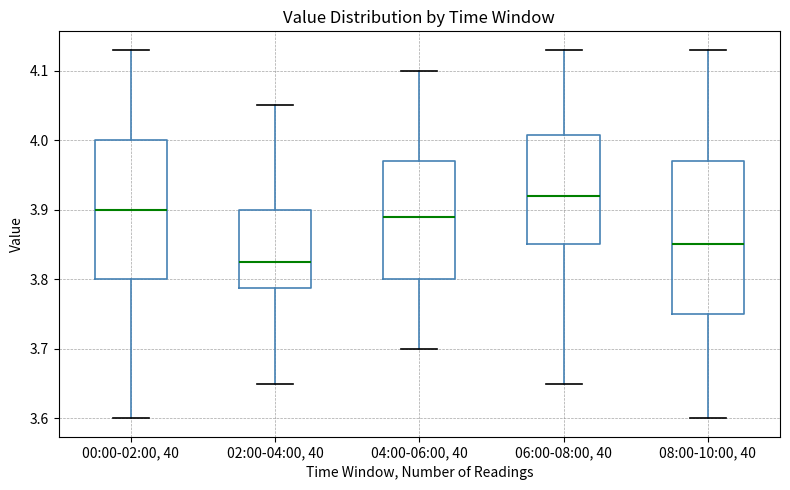

Where does the lower whisker of the box for 06:00-08:00, 40 end on the y-axis? The values are not printed on the chart, so give them approximately, as read against the axis.

3.65